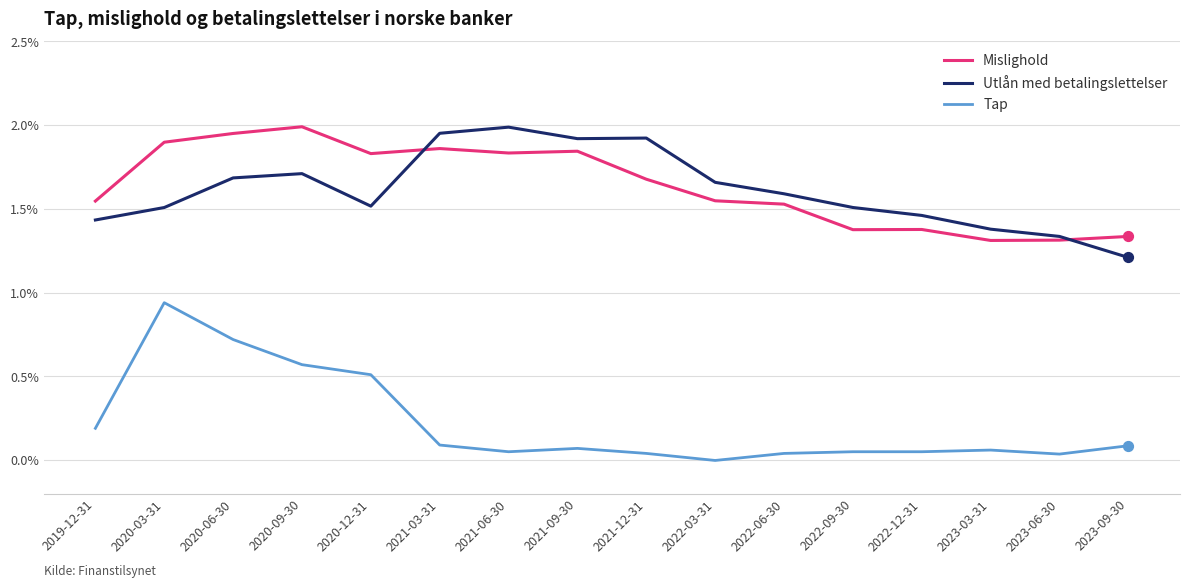

Is the value of Tap at 2020-09-30 greater than the value of Mislighold at 2022-03-31?

No